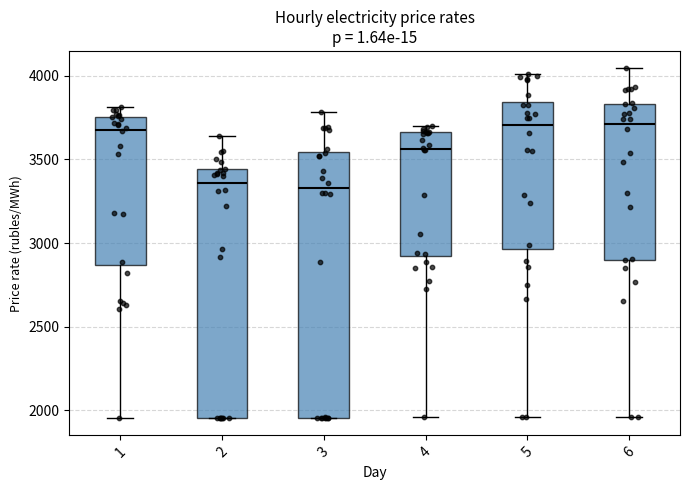

Where is the lower edge of the box at x = 1 on the y-axis? The values are not printed on the chart, so give them approximately, as read against the axis.

2850